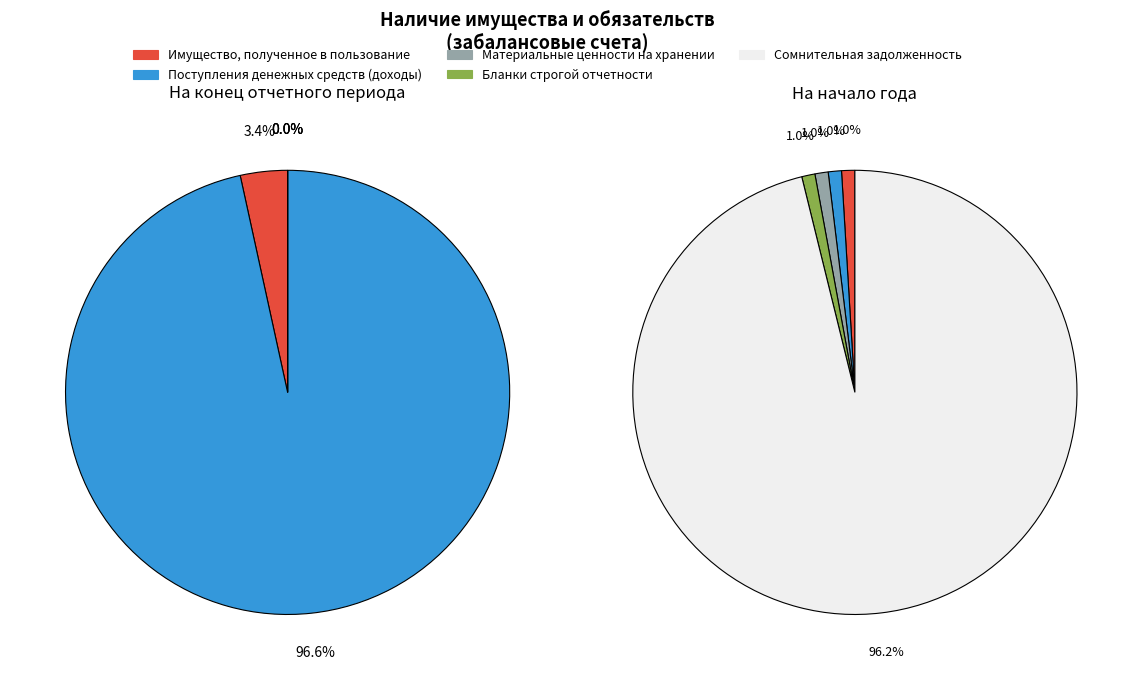

To the nearest percent, what is the average slice percentage?

20%